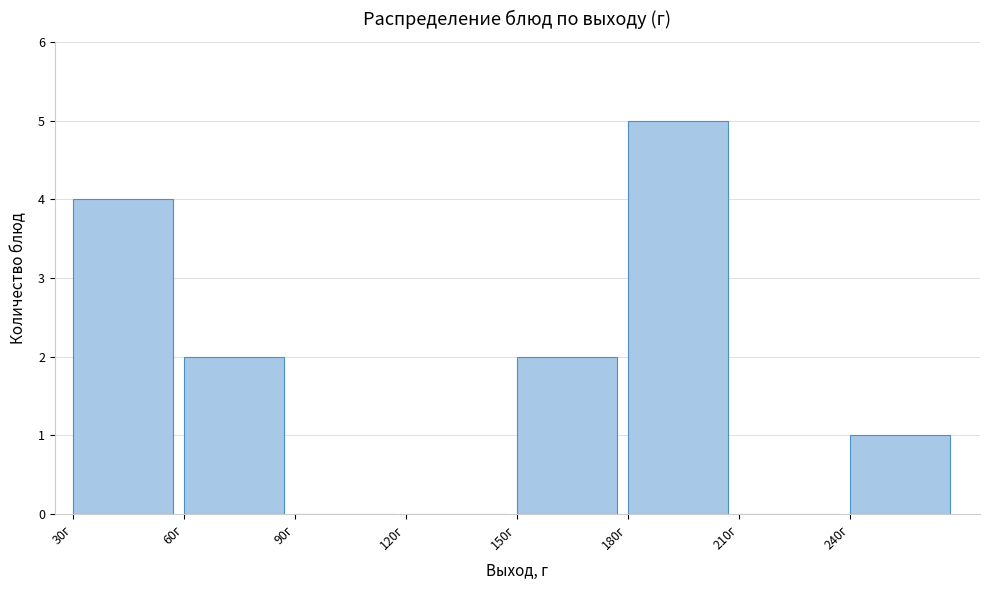

What is the height of the bar covering 60 to 90 on the x-axis? The values are not printed on the chart, so give them approximately, as read against the axis.

2